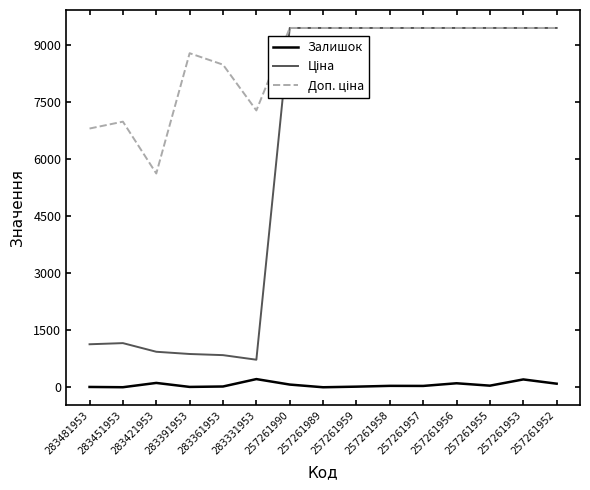

What is the greatest value displayed?

9458.9